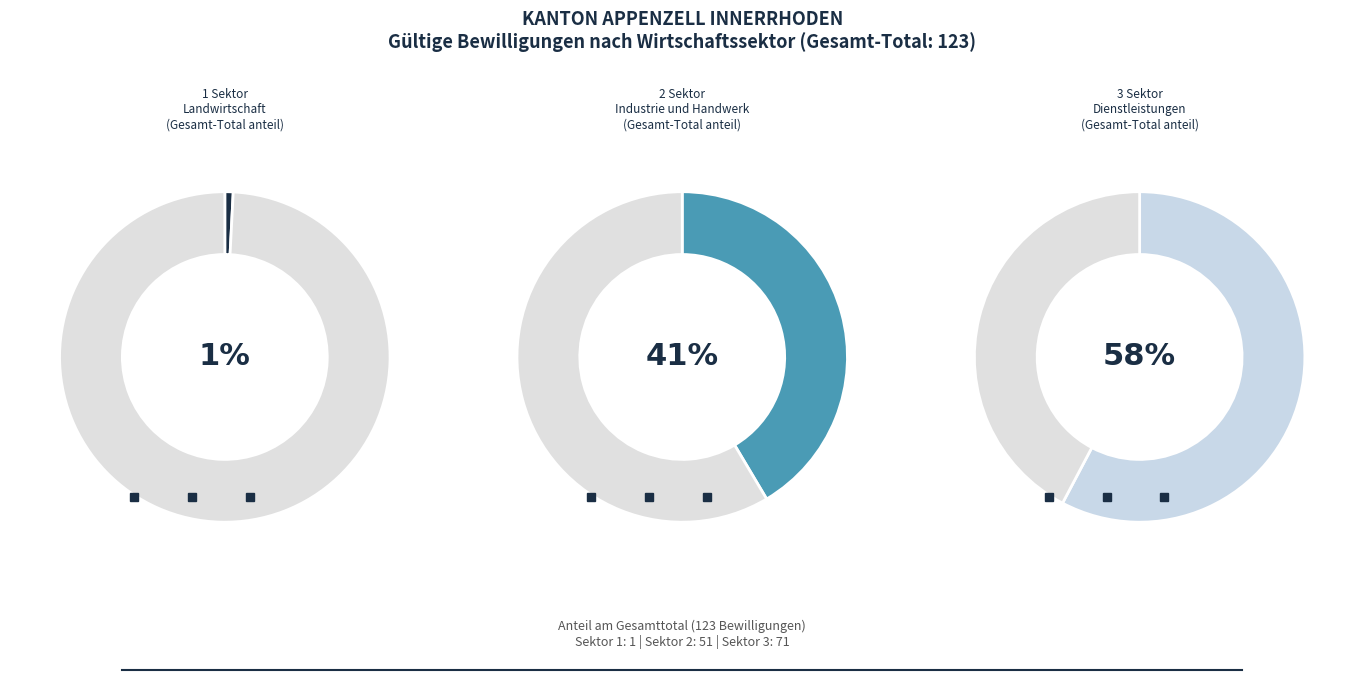

Is there any slice that represents more than half of the pie?

Yes